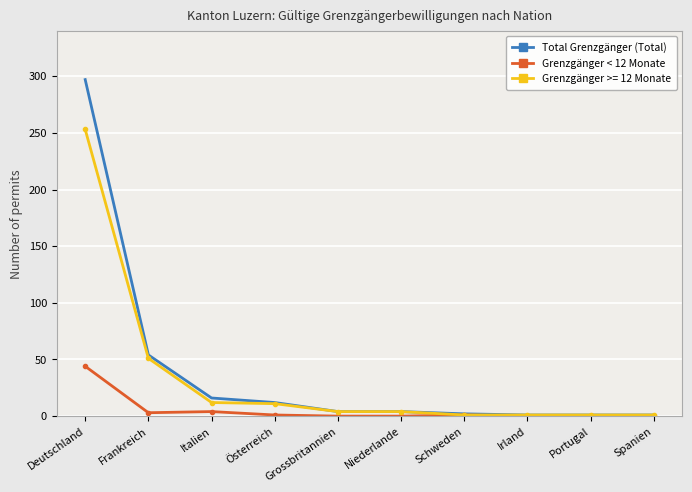

True or false: Grenzgänger >= 12 Monate has a value of 12 at Italien.

True